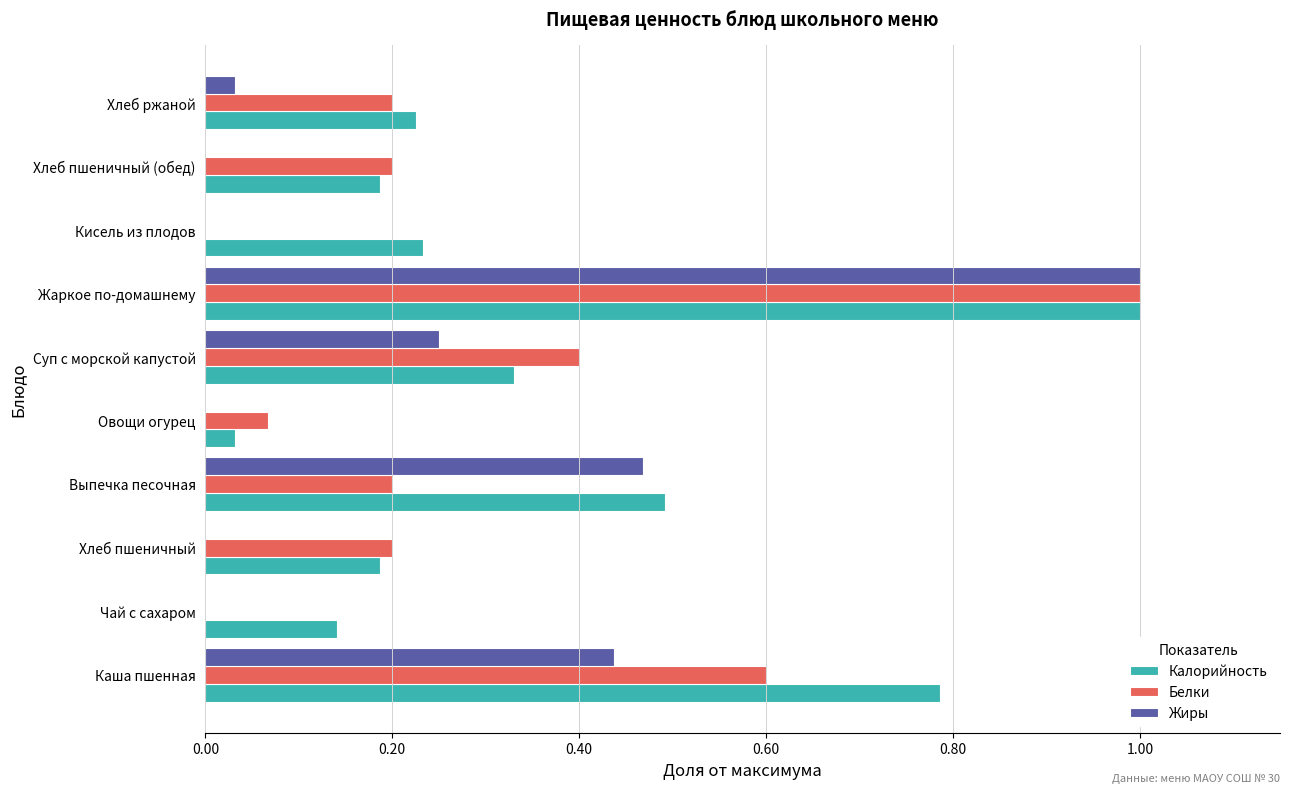

How many series are shown in this chart?

3